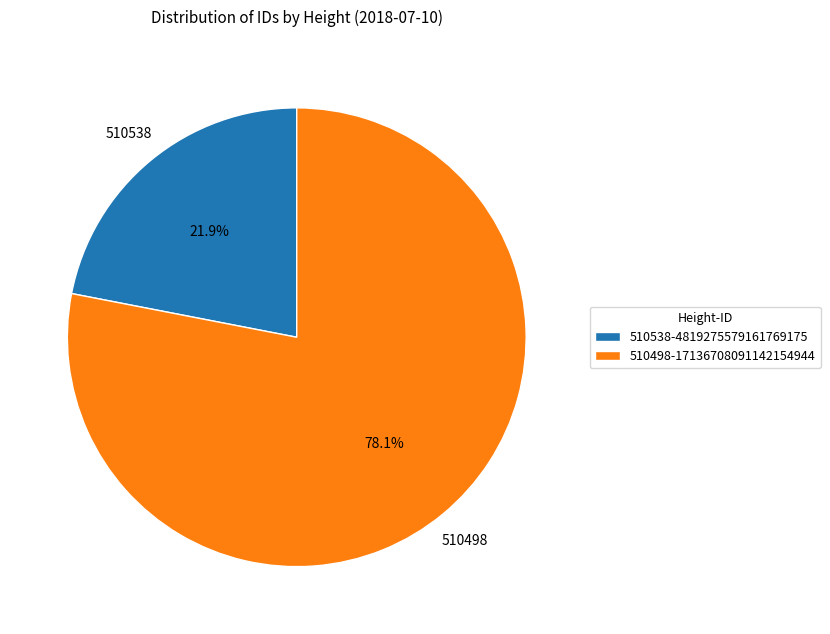

Does any single category account for the majority?

Yes